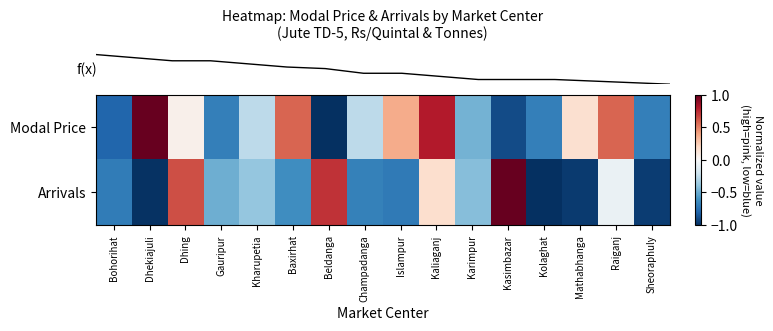

What is the spread (max minus min) of values at Kaliaganj?

0.6